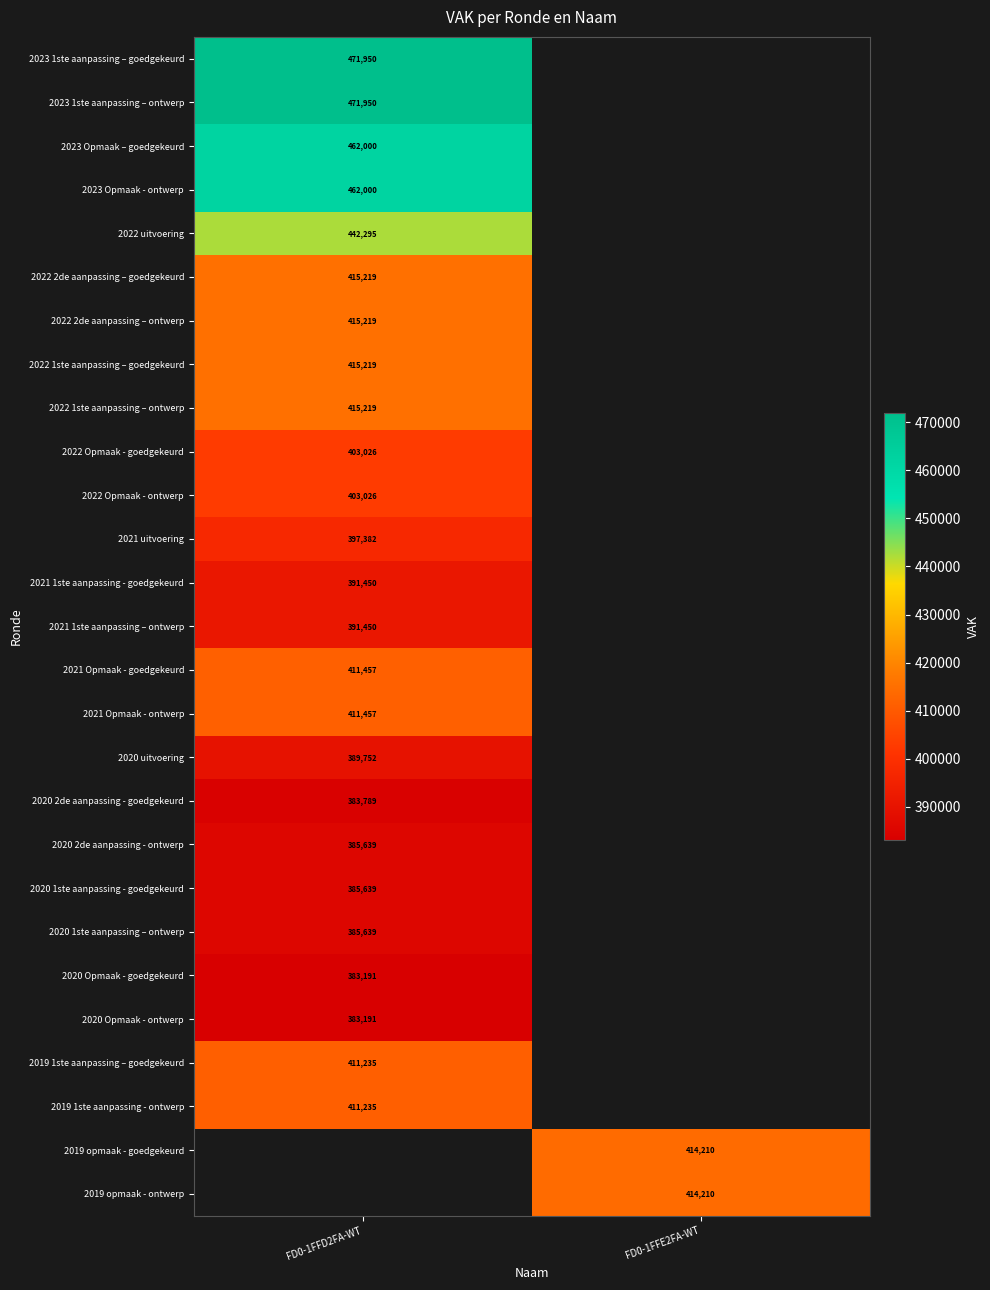

What is the smallest value displayed?

383191.0